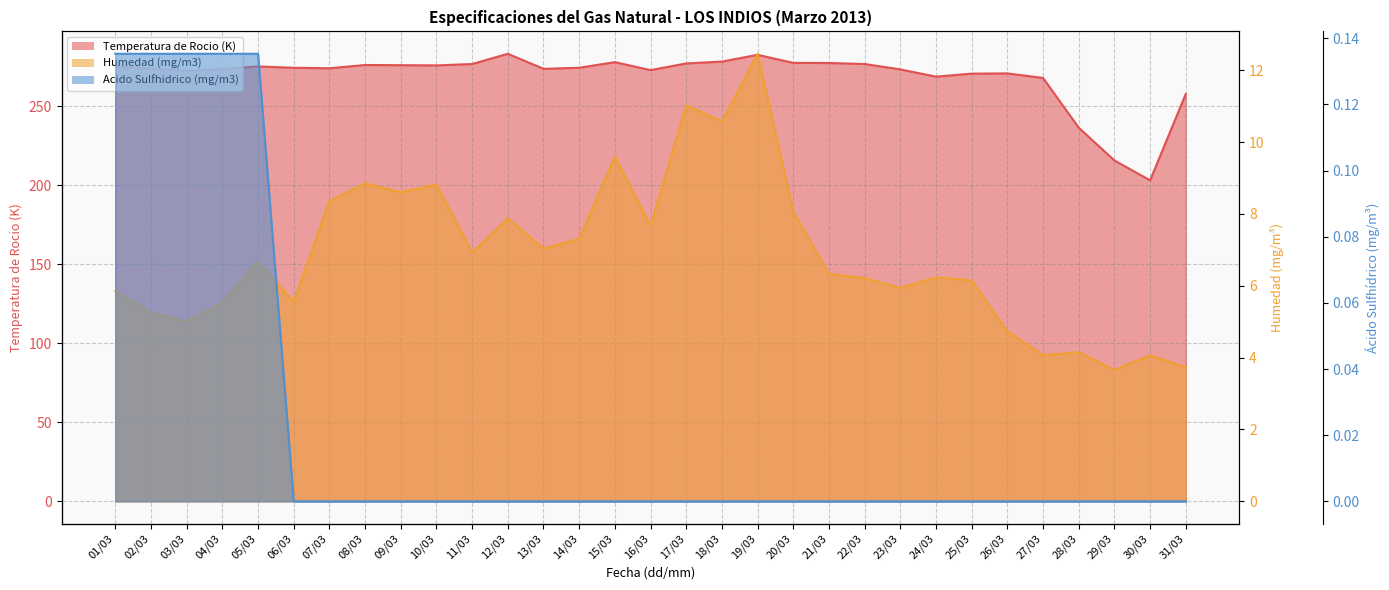

Reading right to left, transcribe all the data shown in this chart.

Temperatura de Rocio (K): 31/03=257.7	30/03=203.0	29/03=215.6	28/03=236.3	27/03=267.8	26/03=270.7	25/03=270.5	24/03=268.6	23/03=273.2	22/03=276.6	21/03=277.2	20/03=277.3	19/03=282.4	18/03=278.1	17/03=277.0	16/03=272.7	15/03=277.8	14/03=274.2	13/03=273.6	12/03=283.1	11/03=276.6	10/03=275.7	09/03=275.8	08/03=276.0	07/03=273.9	06/03=274.2	05/03=275.1	04/03=273.5	03/03=272.3	02/03=273.8	01/03=275.0
Humedad (mg/m3): 31/03=3.7	30/03=4.1	29/03=3.7	28/03=4.2	27/03=4.1	26/03=4.7	25/03=6.1	24/03=6.2	23/03=5.9	22/03=6.2	21/03=6.3	20/03=8.1	19/03=12.5	18/03=10.6	17/03=11.0	16/03=7.7	15/03=9.6	14/03=7.3	13/03=7.0	12/03=7.9	11/03=6.9	10/03=8.8	09/03=8.6	08/03=8.9	07/03=8.4	06/03=5.6	05/03=6.7	04/03=5.5	03/03=5.0	02/03=5.2	01/03=5.9
Acido Sulfhidrico (mg/m3): 31/03=0.0	30/03=0.0	29/03=0.0	28/03=0.0	27/03=0.0	26/03=0.0	25/03=0.0	24/03=0.0	23/03=0.0	22/03=0.0	21/03=0.0	20/03=0.0	19/03=0.0	18/03=0.0	17/03=0.0	16/03=0.0	15/03=0.0	14/03=0.0	13/03=0.0	12/03=0.0	11/03=0.0	10/03=0.0	09/03=0.0	08/03=0.0	07/03=0.0	06/03=0.0	05/03=0.1	04/03=0.1	03/03=0.1	02/03=0.1	01/03=0.1